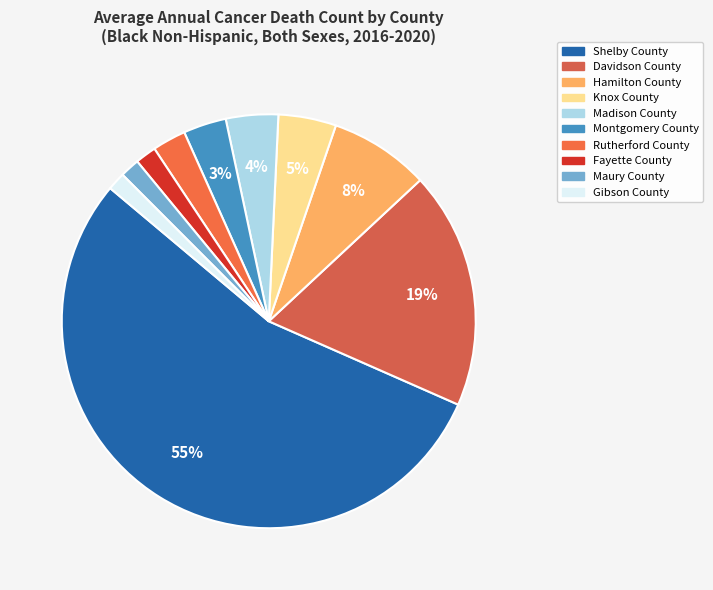

Rank the categories by value from lowest to highest.

Gibson County, Maury County, Fayette County, Rutherford County, Montgomery County, Madison County, Knox County, Hamilton County, Davidson County, Shelby County